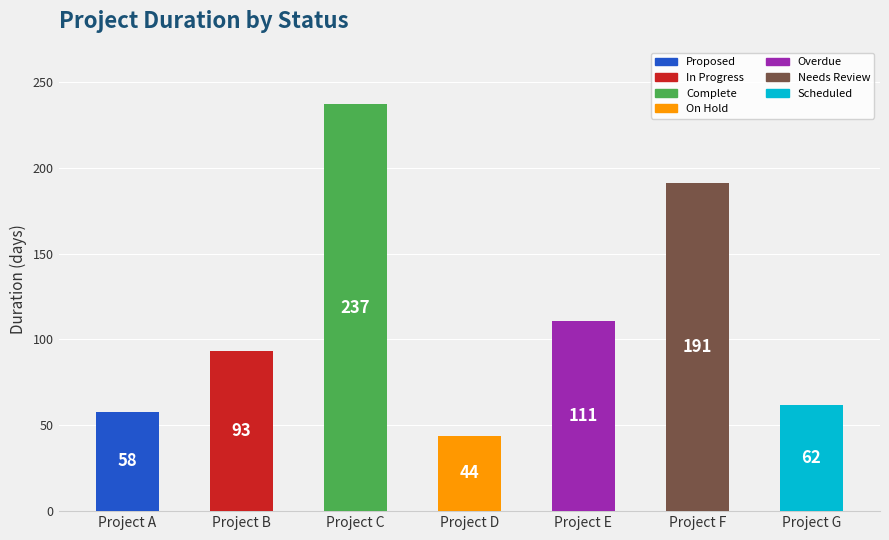

Reading left to right, what are all the values shown in this chart?

Project A=58	Project B=93	Project C=237	Project D=44	Project E=111	Project F=191	Project G=62